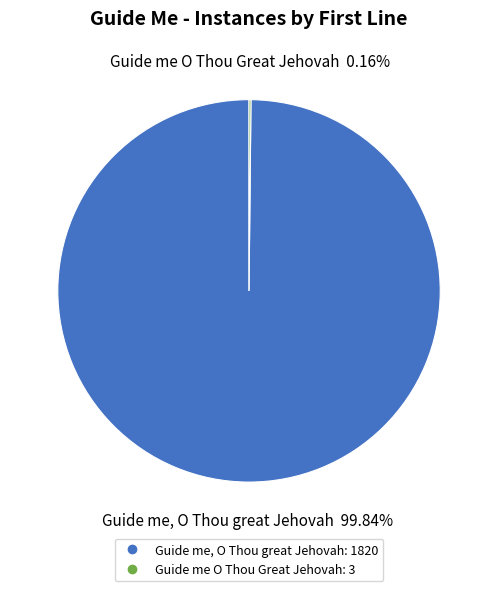

What is the majority slice?

Guide me, O Thou great Jehovah